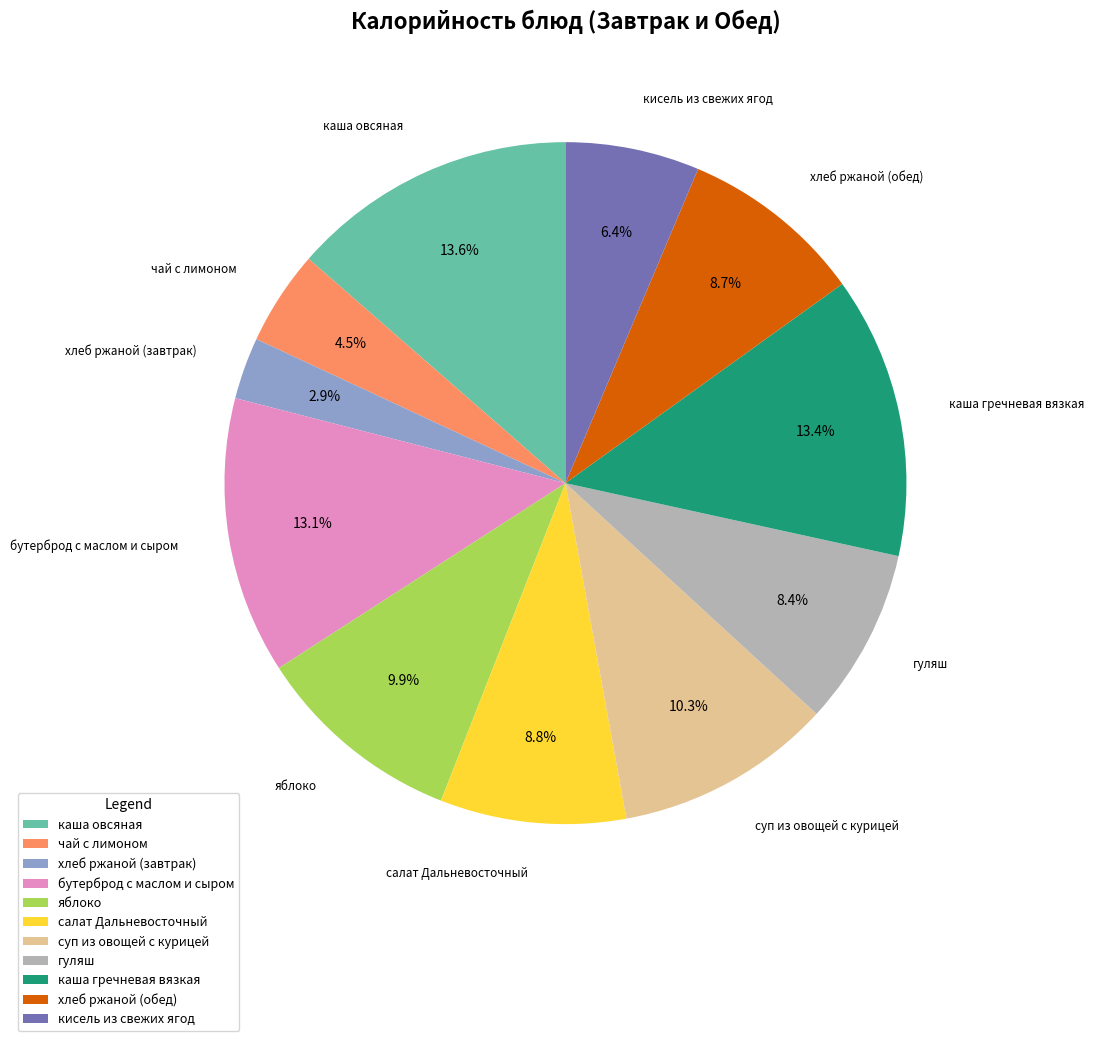

Which category has the smallest portion of the pie?

хлеб ржаной (завтрак)